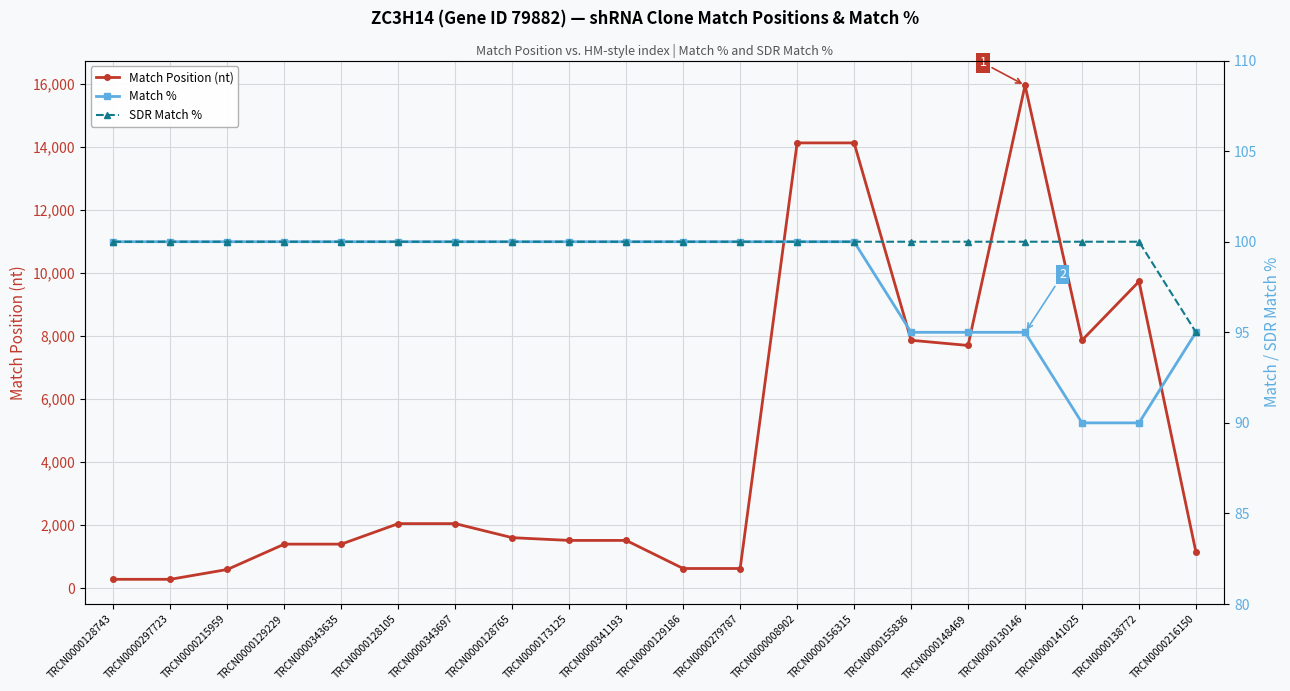

What is the total value across all series at TRCN0000128743?

486